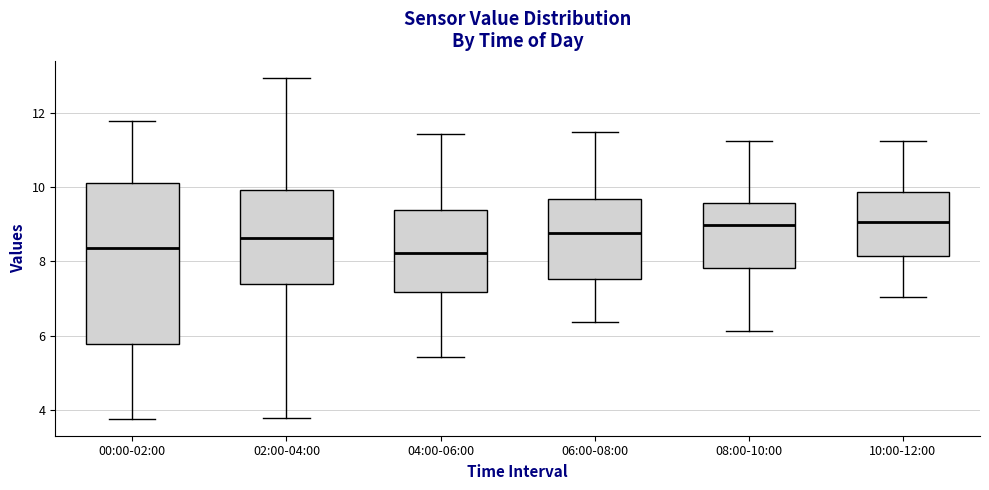

Reading left to right, transcribe this box plot: for each box, give where its median line is, the range the box spans, and where its two whiskers end, as read against the y-axis. The values are not printed on the chart, so give them approximately, as read against the axis.

00:00-02:00: median 8.4, box 5.8 to 10.2, whiskers 3.8 to 11.8
02:00-04:00: median 8.6, box 7.4 to 10.0, whiskers 3.8 to 13.0
04:00-06:00: median 8.2, box 7.2 to 9.4, whiskers 5.4 to 11.4
06:00-08:00: median 8.8, box 7.6 to 9.6, whiskers 6.4 to 11.4
08:00-10:00: median 9.0, box 7.8 to 9.6, whiskers 6.2 to 11.2
10:00-12:00: median 9.0, box 8.2 to 9.8, whiskers 7.0 to 11.2